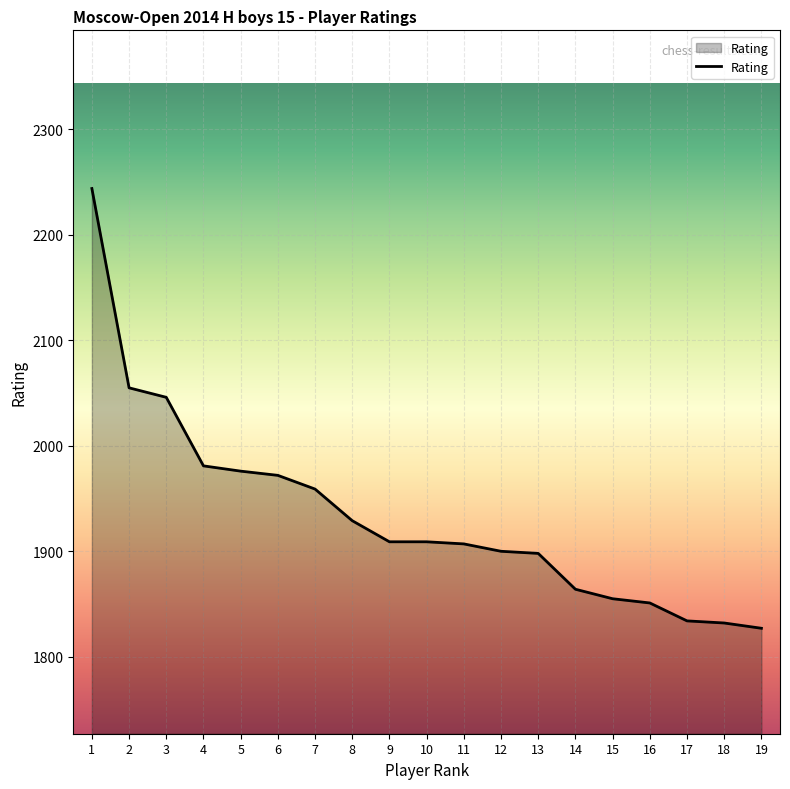

Read the value at 11.

1907